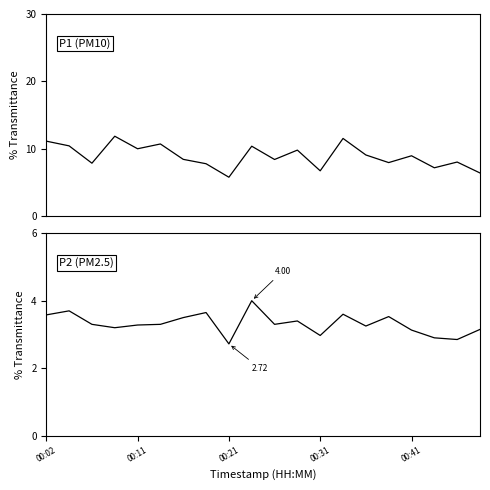

Rank the series at 7 from lowest to highest value.

P2, P1